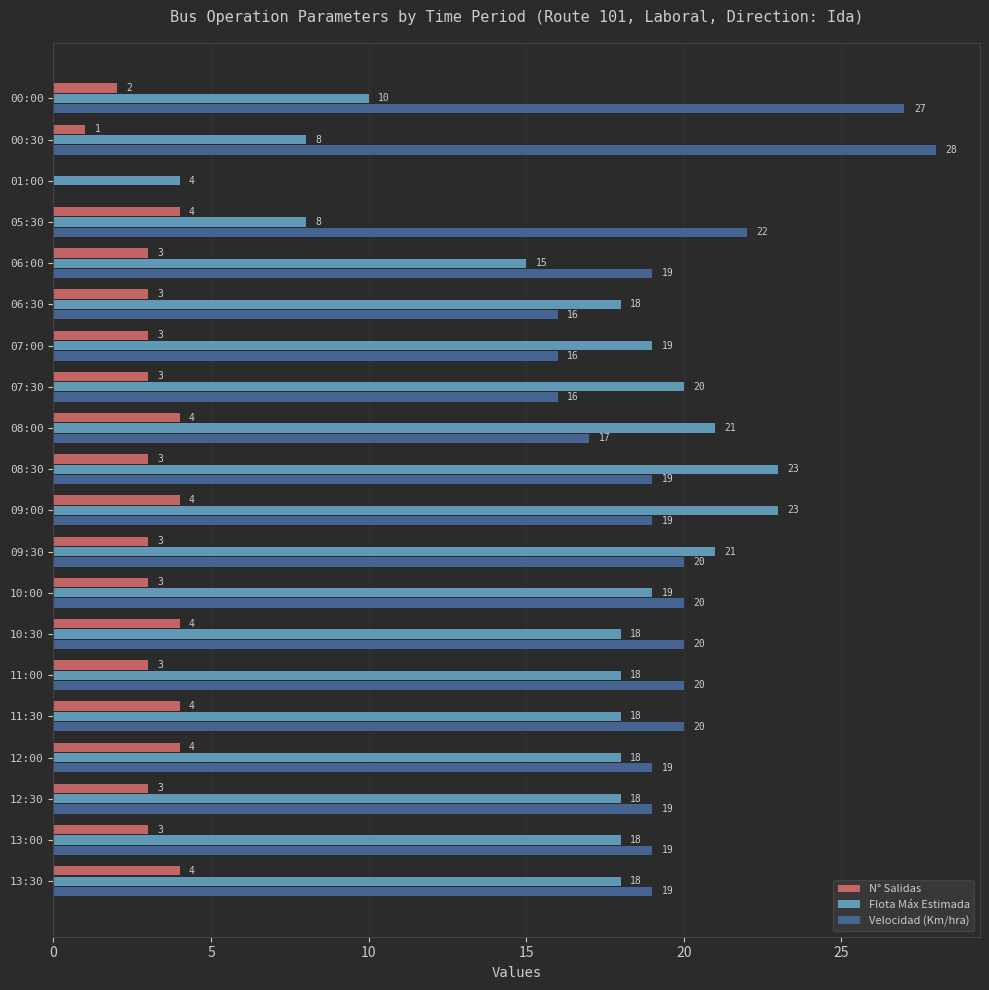

Is it true that Velocidad (Km/hra) equals 35 at 05:30?

False